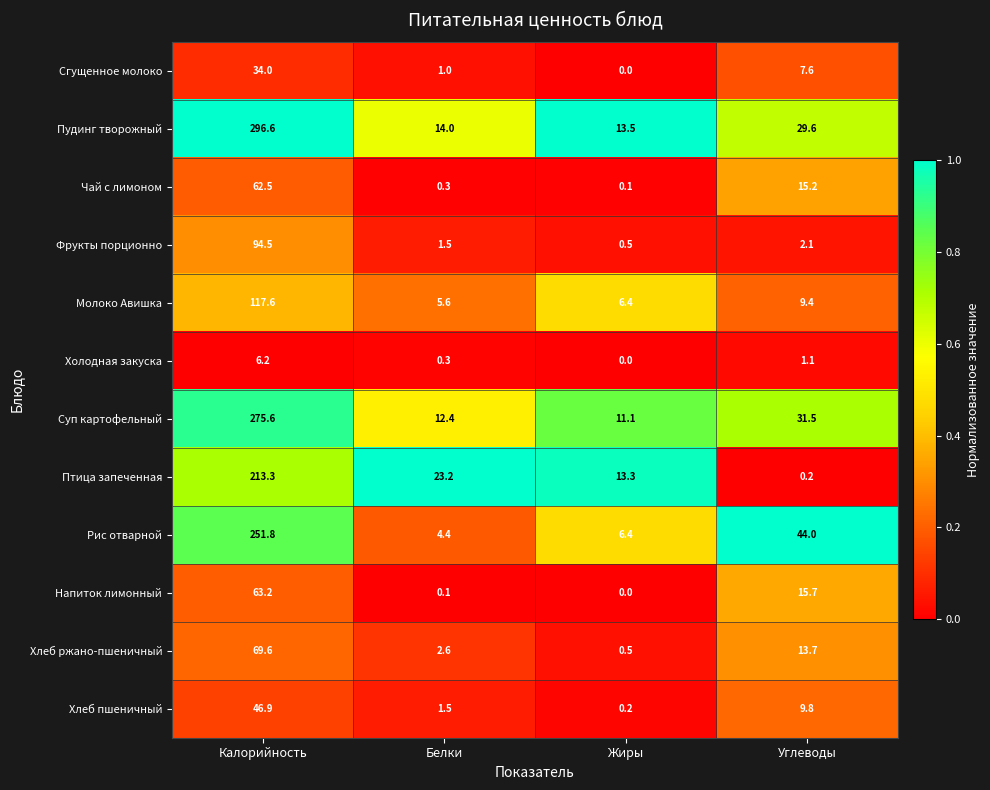

At which category is the sum across all series the highest?

Калорийность